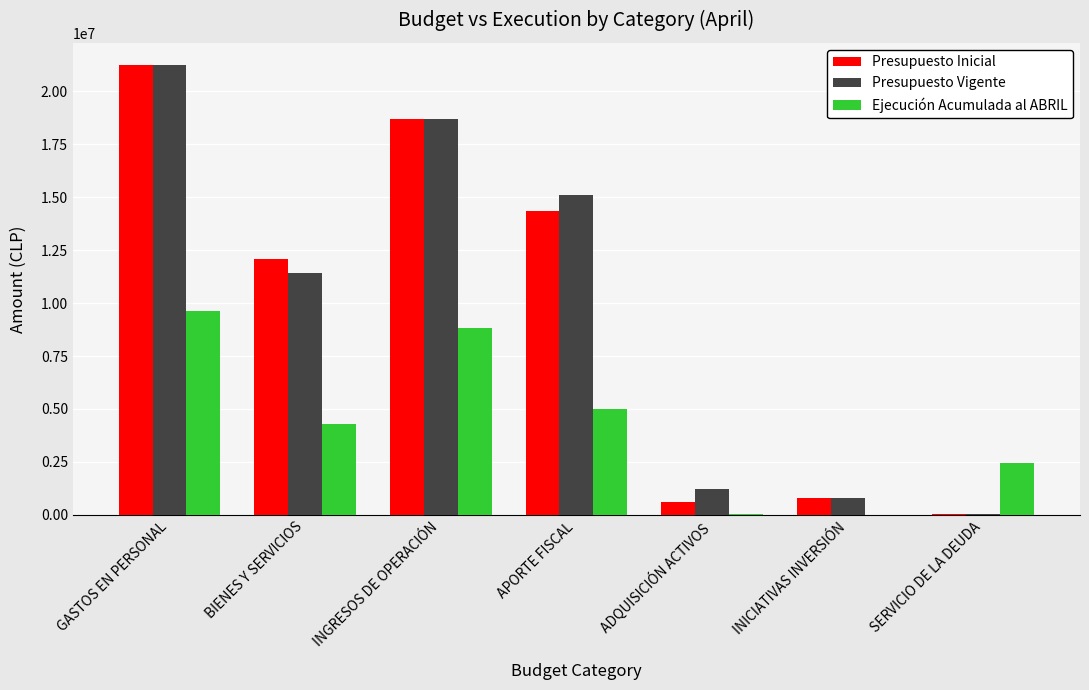

Where is Ejecución Acumulada al ABRIL nearest to the value 4823050?

APORTE FISCAL